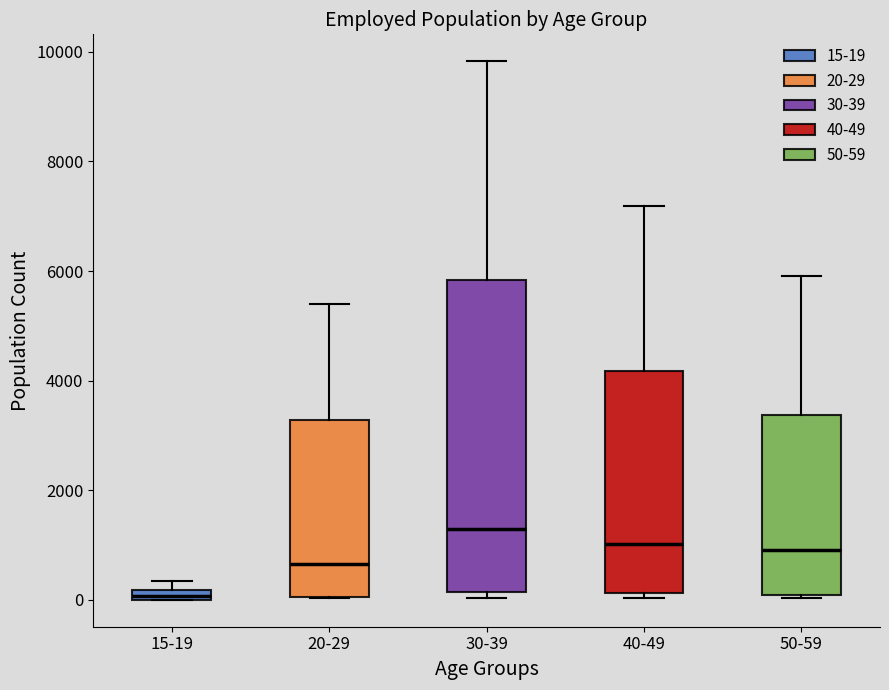

Which box has the highest median line?

30-39